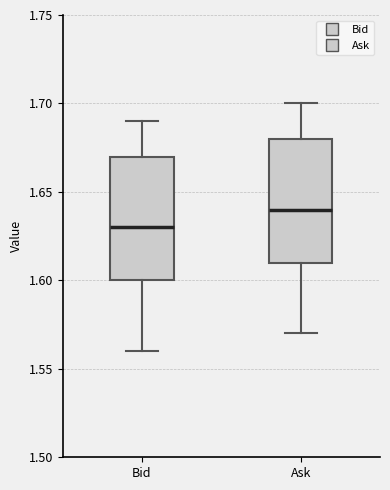

Reading left to right, transcribe this box plot: for each box, give where its median line is, the range the box spans, and where its two whiskers end, as read against the y-axis. The values are not printed on the chart, so give them approximately, as read against the axis.

Bid: median 1.63, box 1.60 to 1.67, whiskers 1.56 to 1.69
Ask: median 1.64, box 1.61 to 1.68, whiskers 1.57 to 1.70